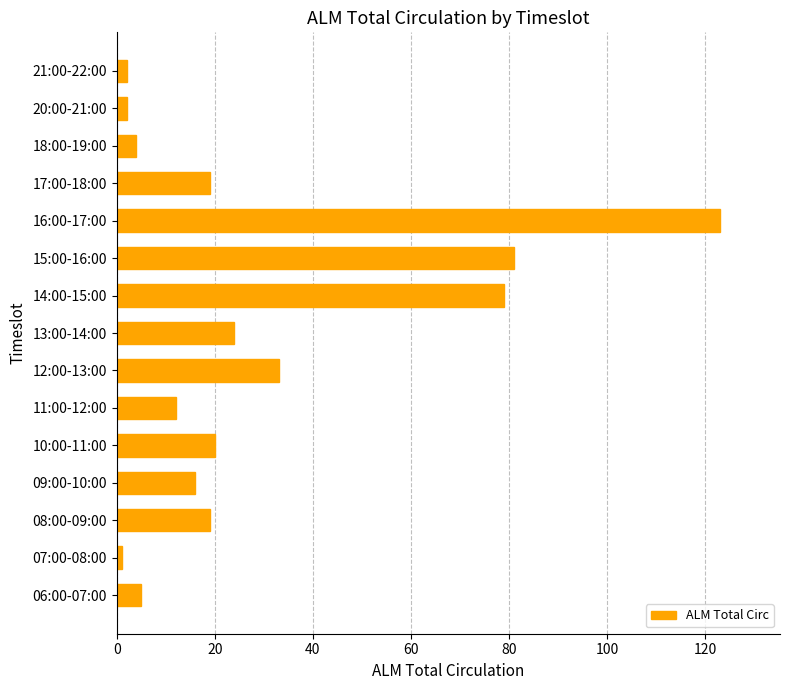

Reading bottom to top, transcribe all the data shown in this chart.

5	1	19	16	20	12	33	24	79	81	123	19	4	2	2